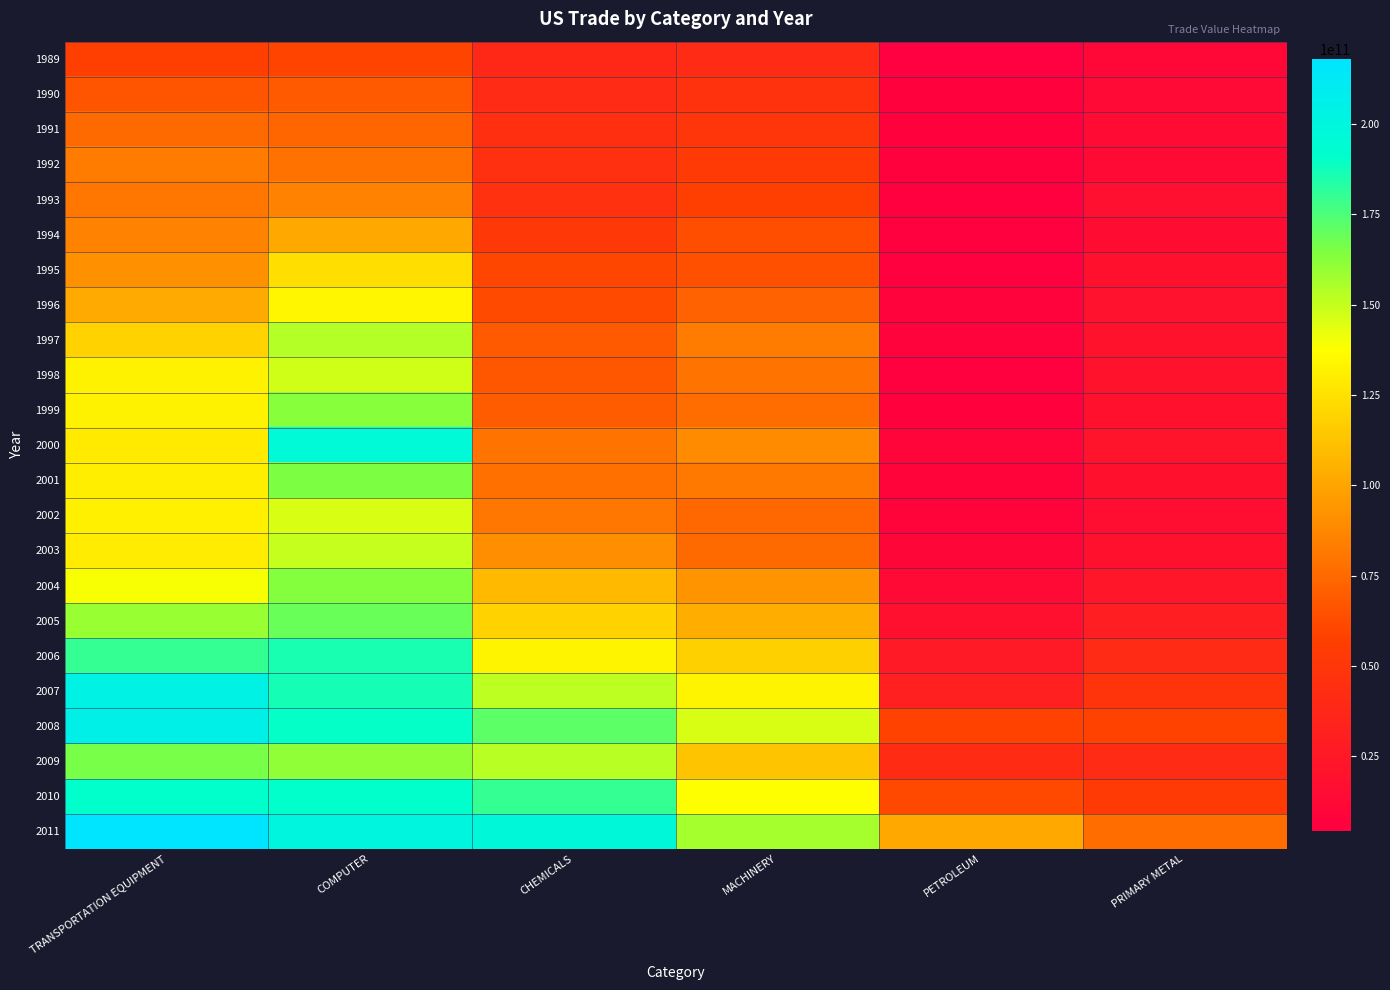

At which category does the chart reach its peak across all series?

TRANSPORTATION EQUIPMENT